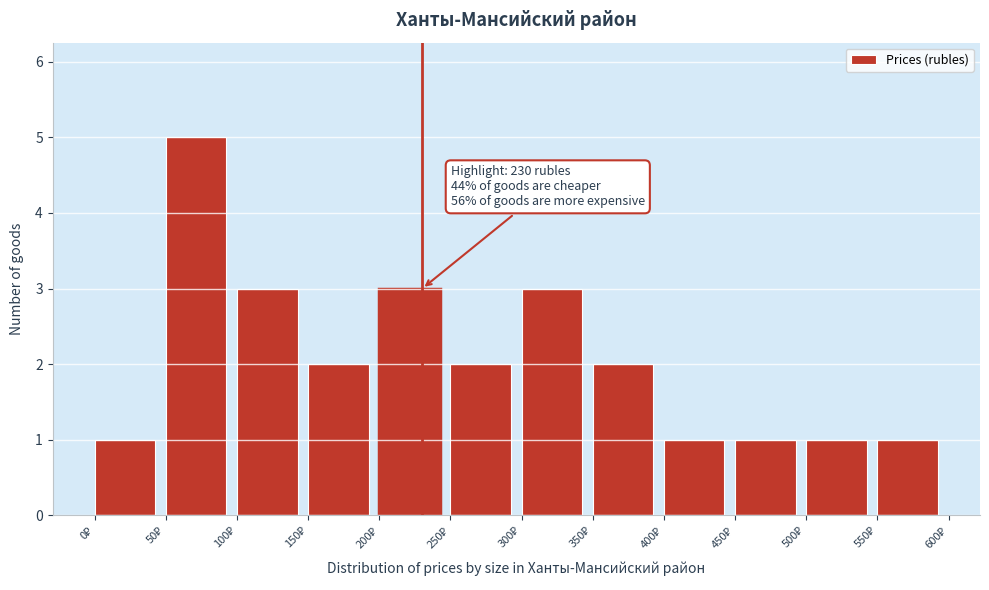

Over which range of the x-axis is the bar tallest?

50 to 100